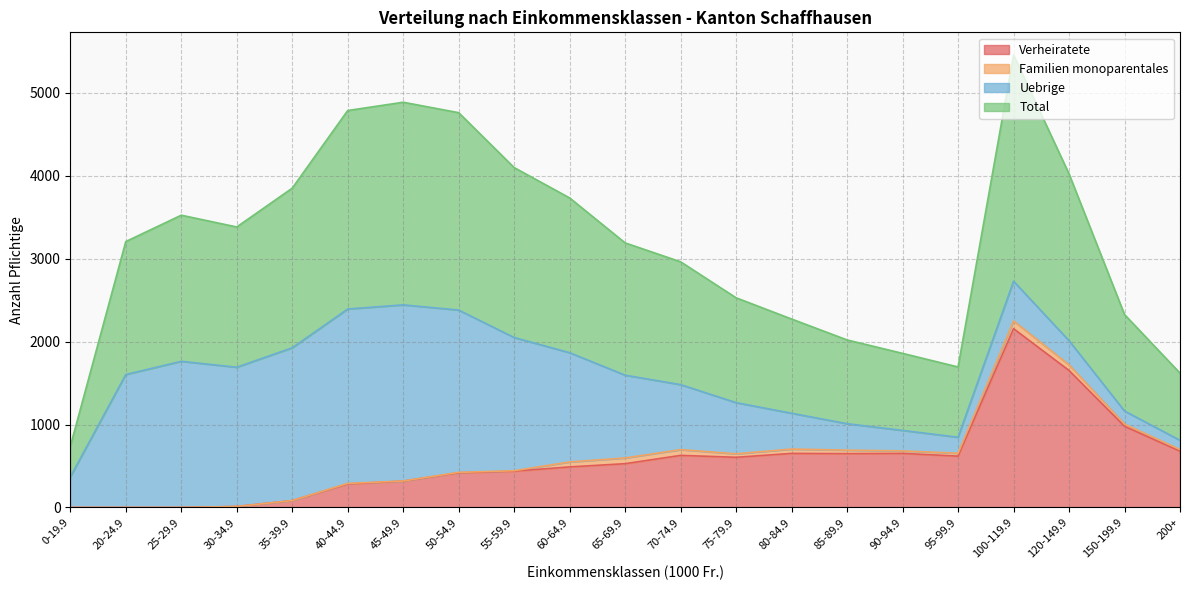

What is the highest value of the Verheiratete series?

2156